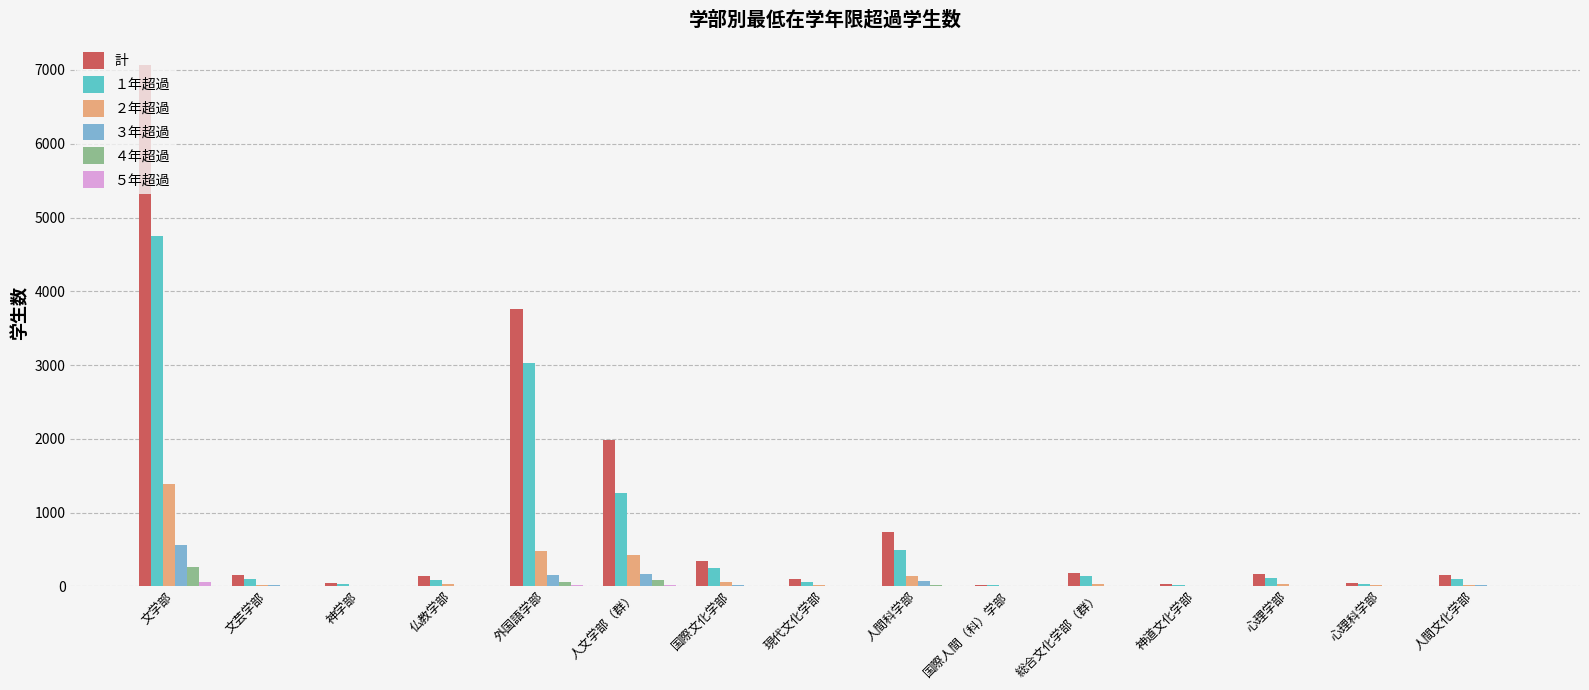

The 計 series shows 167 at 心理学部. True or false?

True